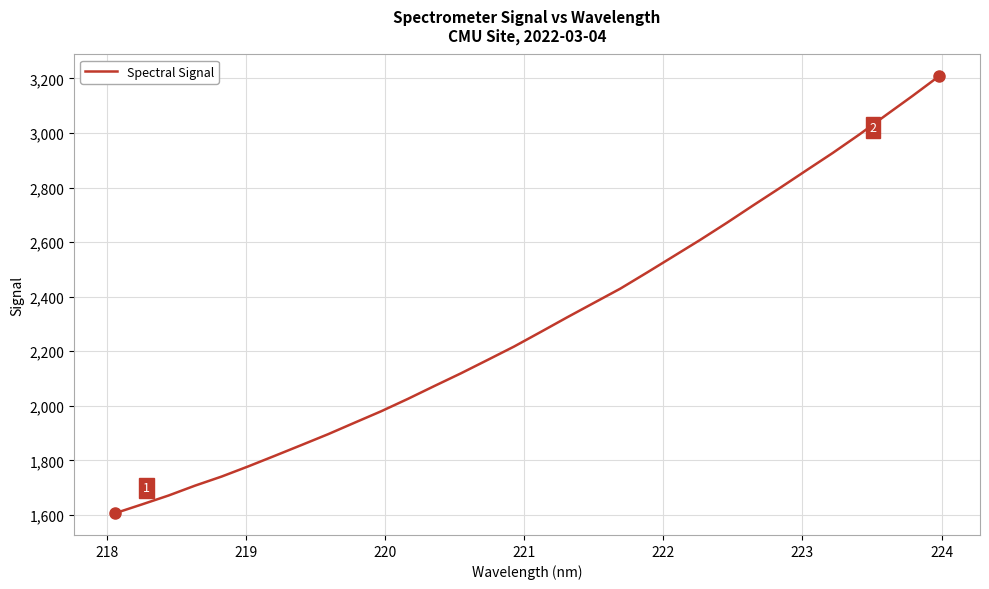

What is the sum of all values?

73670.4